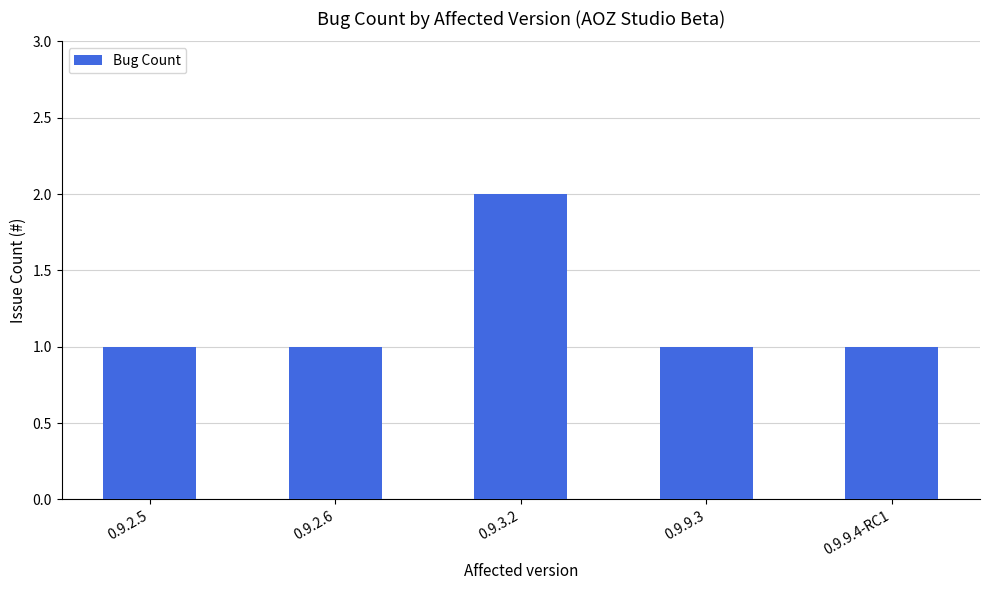

What is the label of the 3rd bar from the right?

0.9.3.2